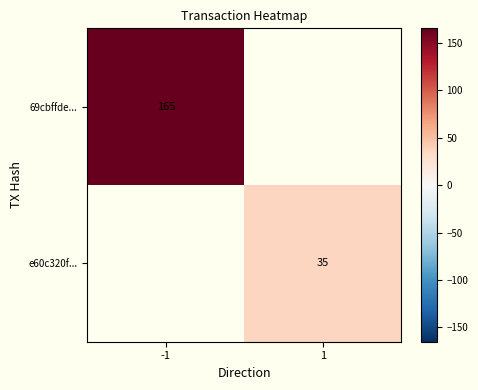

The 69cbffde... series shows 165 at -1. True or false?

True